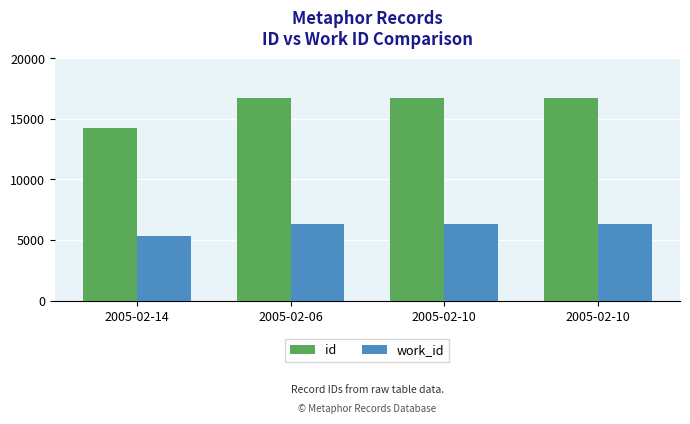

Does the chart contain stacked bars?

No